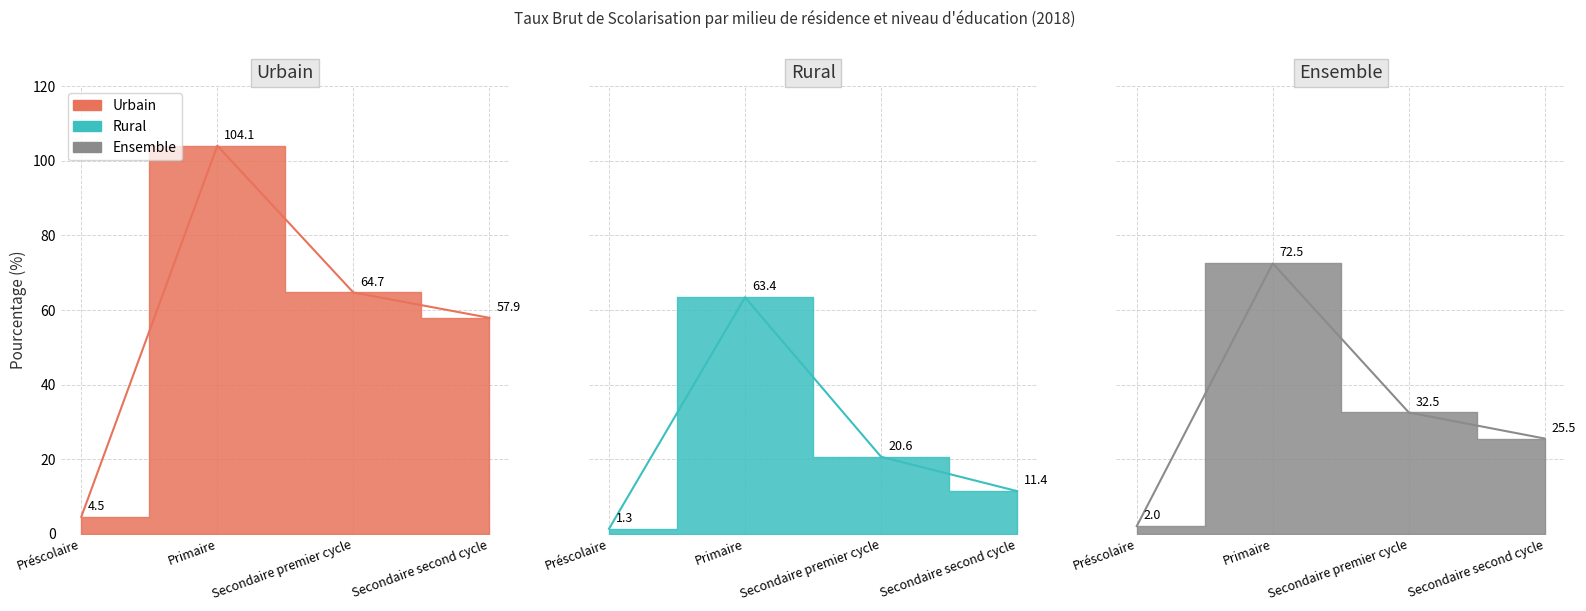

Which category has the highest value in the Ensemble series?

Primaire